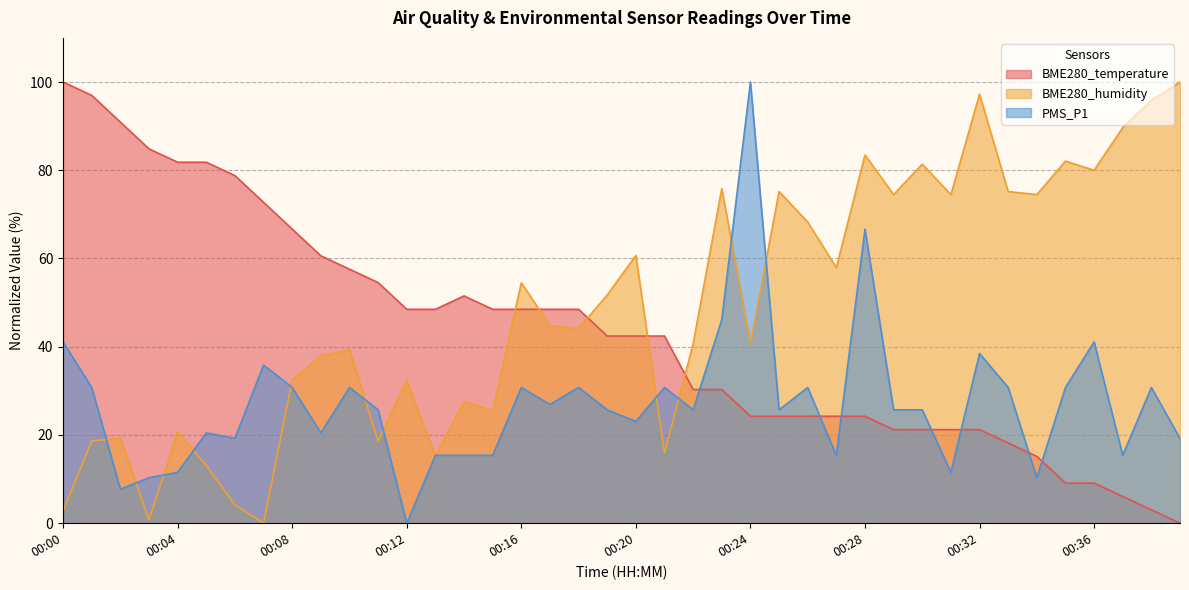

True or false: PMS_P1 has more than 2 interior local peaks.

True